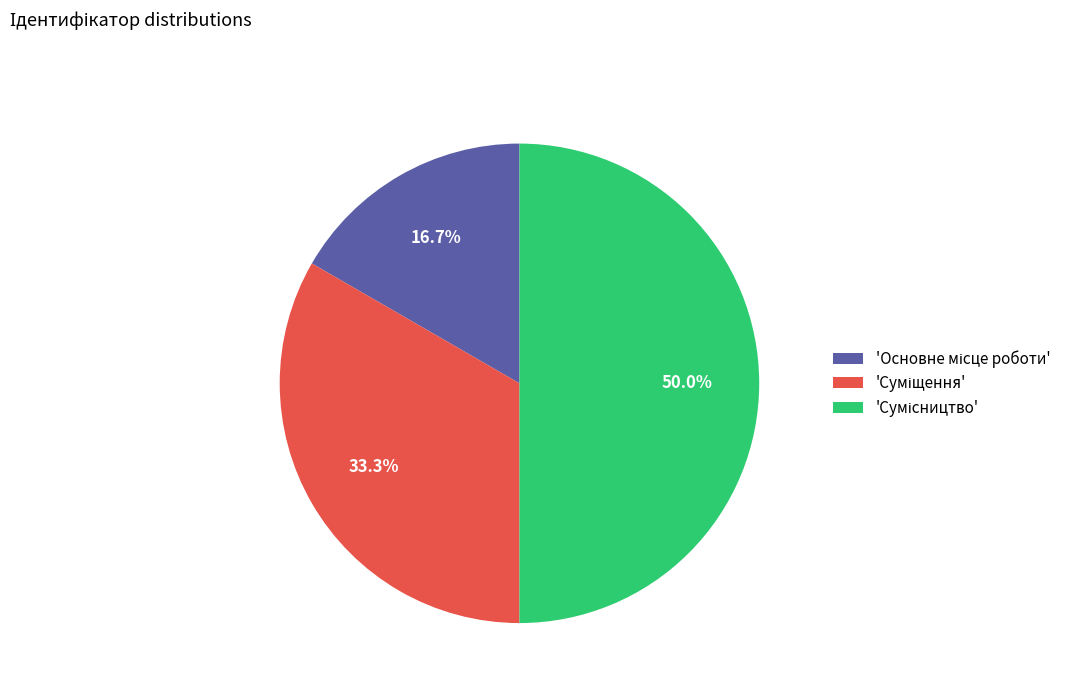

How many slices are in this pie chart?

3